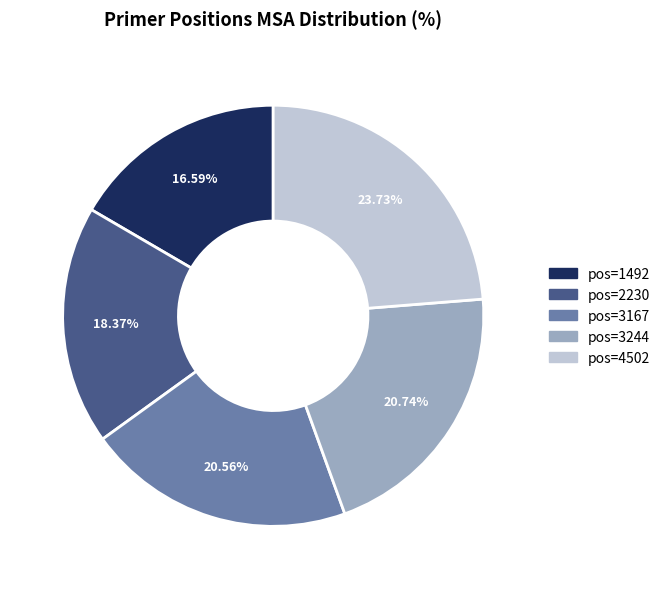

Does any single category account for the majority?

No